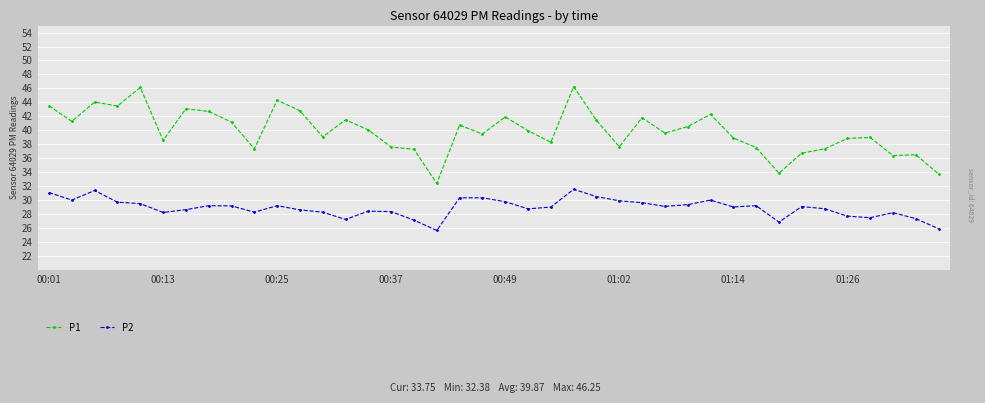

Count the number of data series in this chart.

2